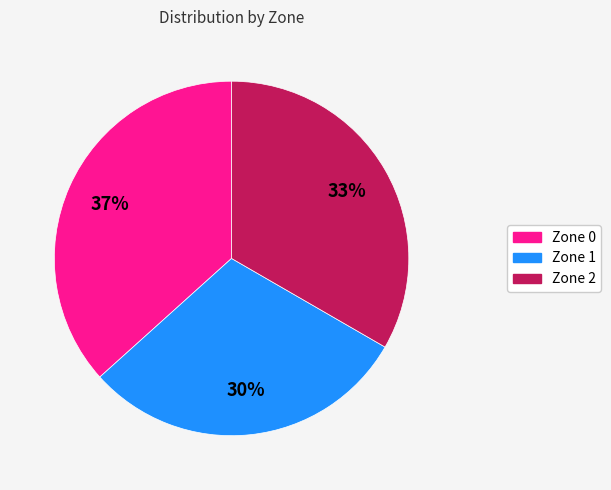

What is the ratio of the value at Zone 1 to the value at Zone 2?

0.9